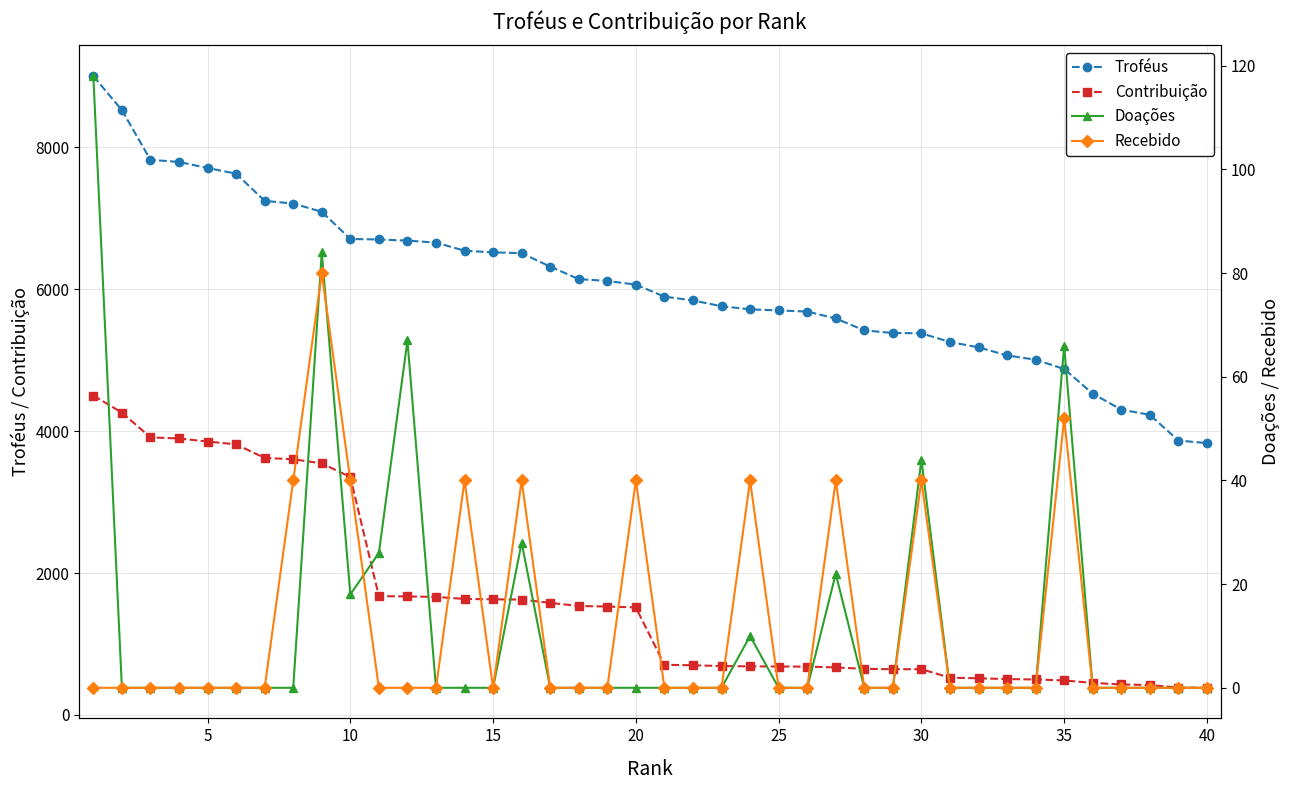

What is the difference between the maximum and minimum values in the Troféus series?

5170